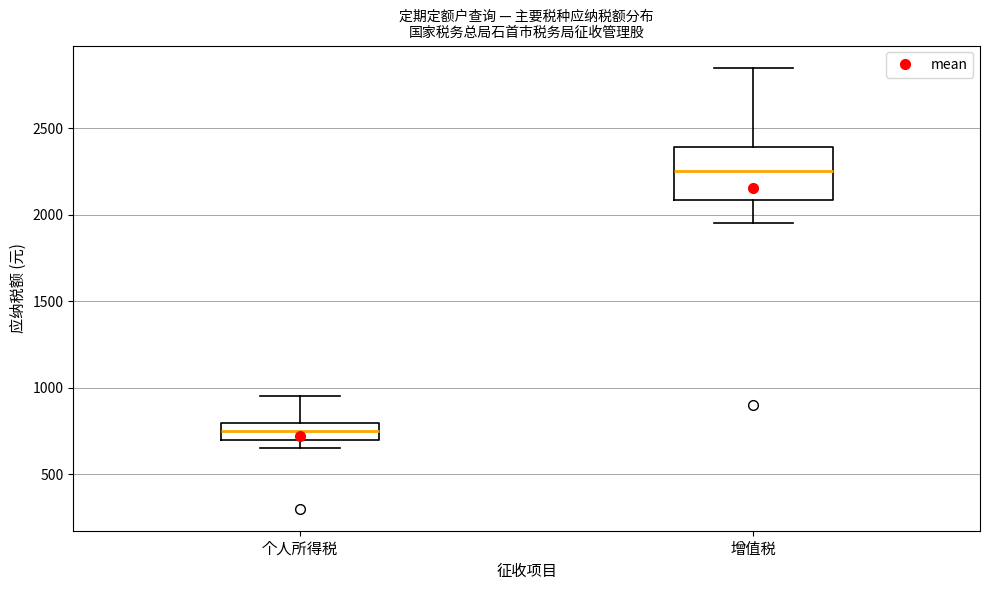

Reading left to right, read every box against the y-axis: the position of its median line, the range the box covers, and the ends of its whiskers. The values are not printed on the chart, so give them approximately, as read against the axis.

个人所得税: median 750, box 700 to 800, whiskers 650 to 950
增值税: median 2250, box 2100 to 2400, whiskers 1950 to 2850